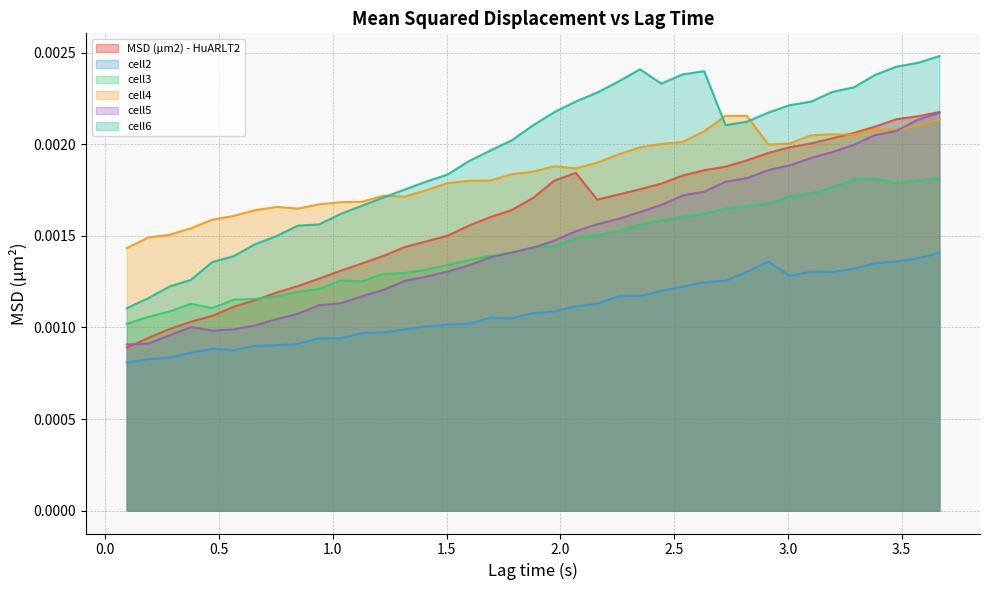

True or false: cell3 and cell2 intersect in this chart.

False